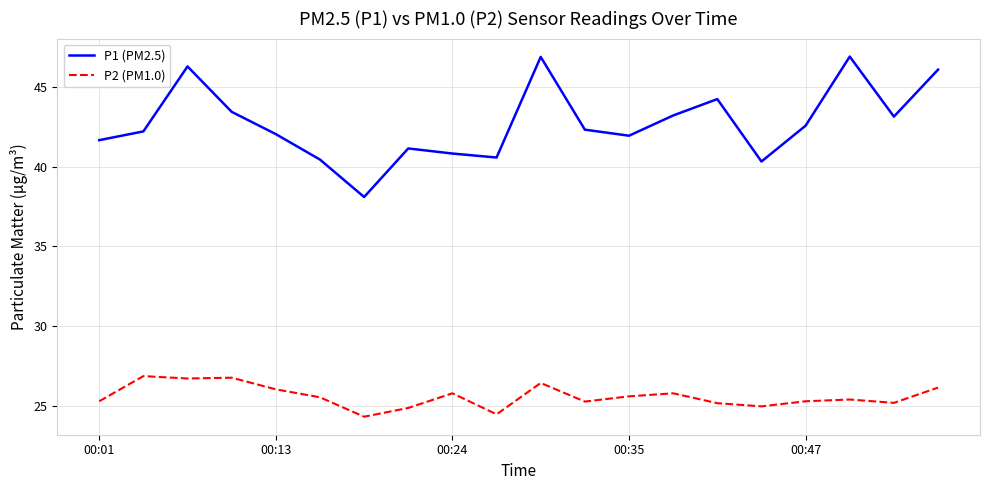

What is the maximum value shown in the chart?

46.9